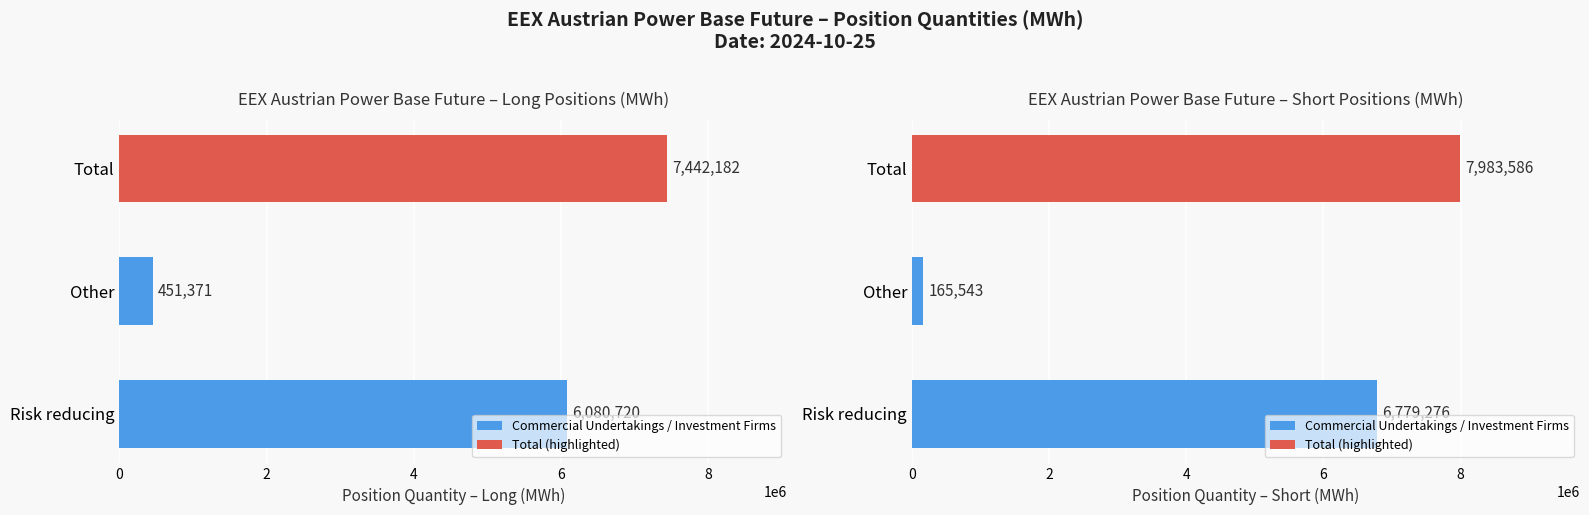

What is the difference between the highest and lowest values at 2?

1361462